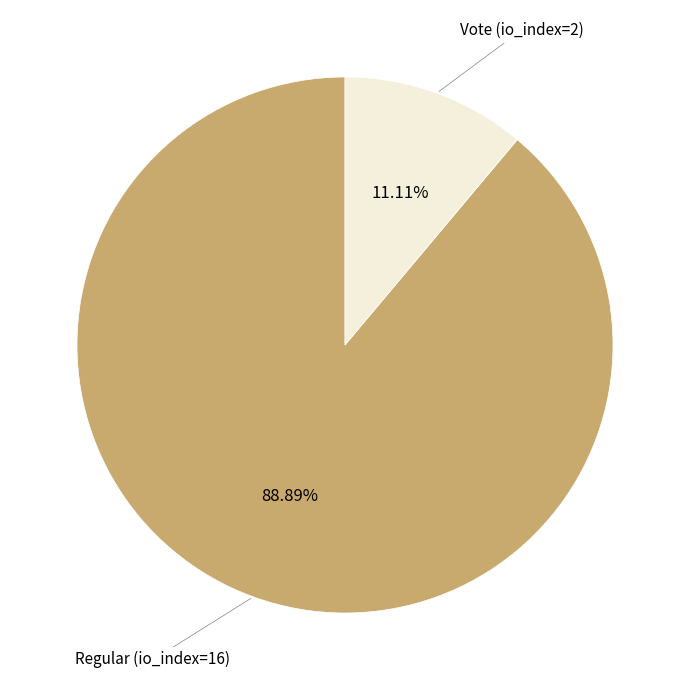

Approximately how many times larger is the value at Regular (io_index=16) compared to Vote (io_index=2)?

8.0